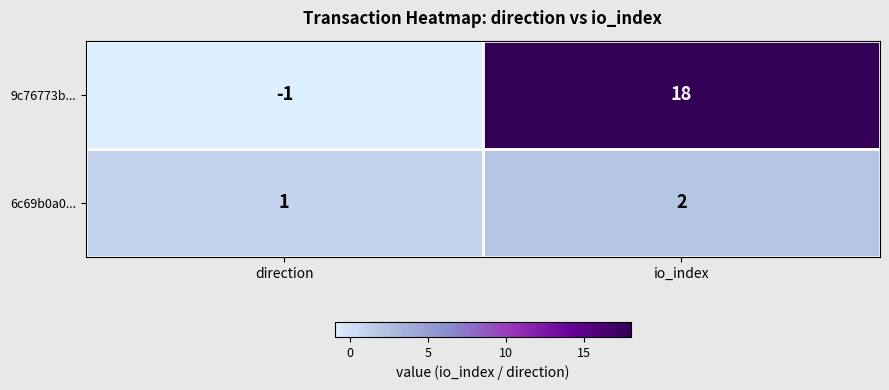

Which label corresponds to the smallest value in the chart?

direction